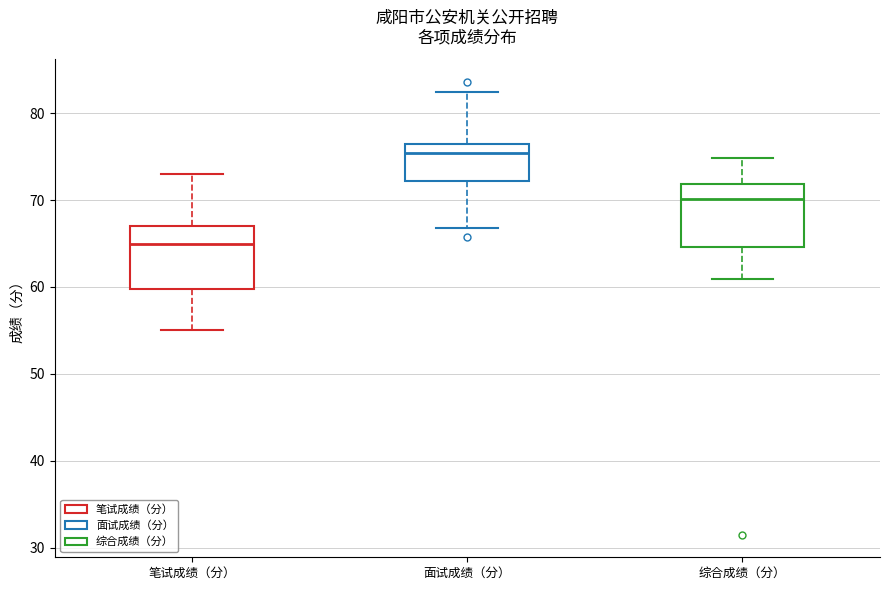

Where does the lower whisker of the box for 综合成绩（分） end on the y-axis? The values are not printed on the chart, so give them approximately, as read against the axis.

61